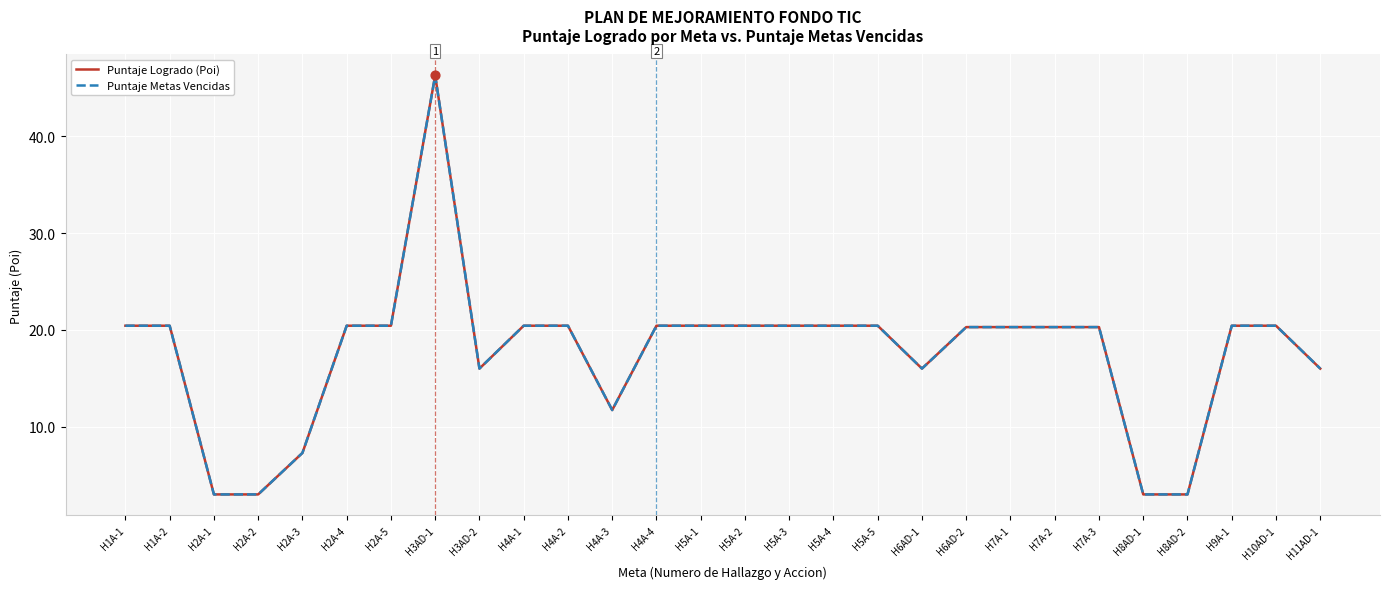

What is the total value across all series at H5A-3?

40.9